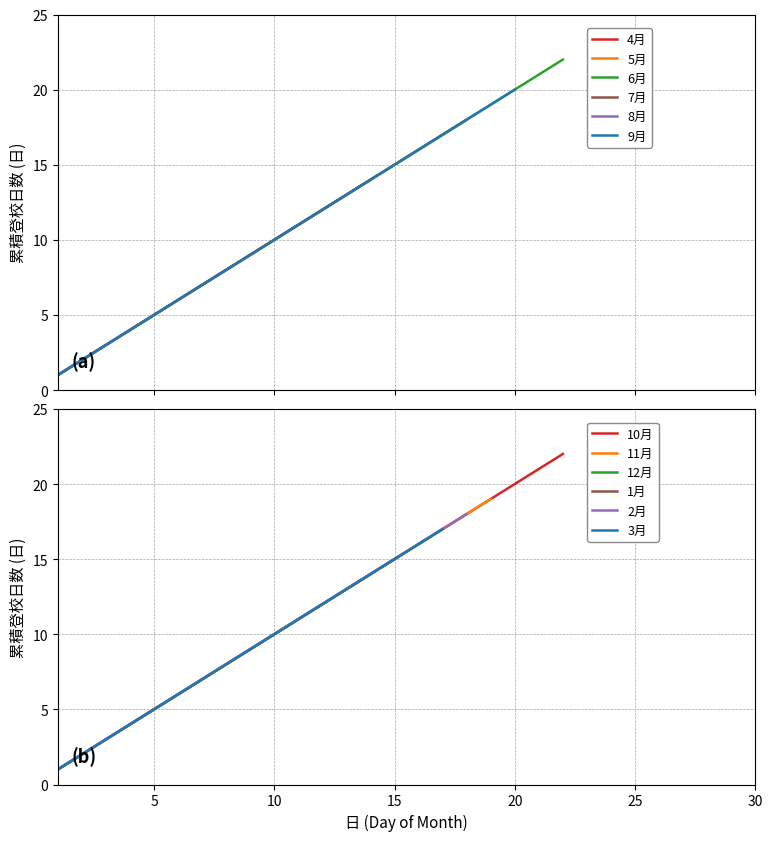

True or false: 11月 (19 days) and 5月 (18 days) intersect in this chart.

False